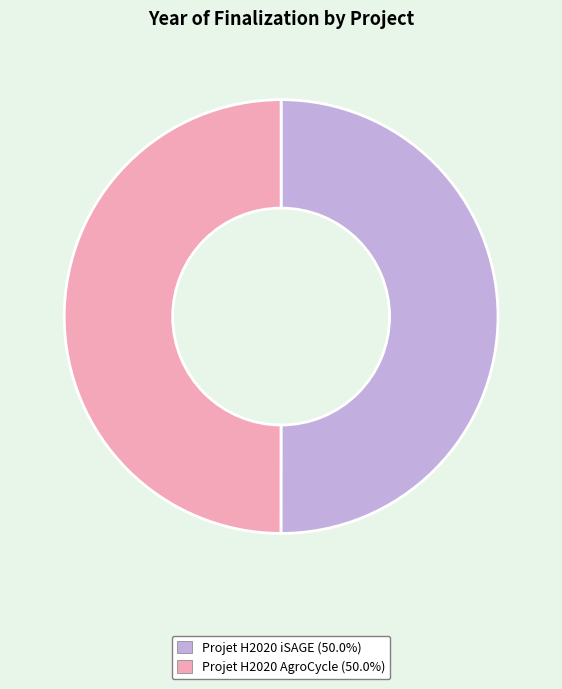

Do Projet H2020 iSAGE and Projet H2020 AgroCycle together represent more than half of the pie?

Yes